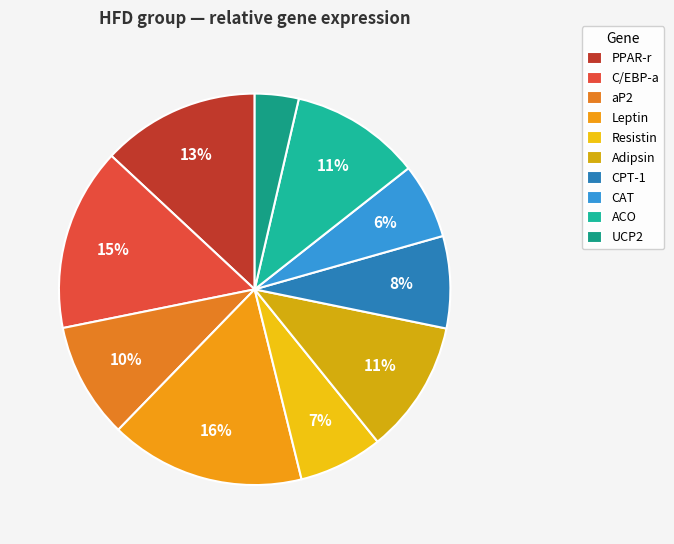

What is the largest slice in the pie chart?

Leptin